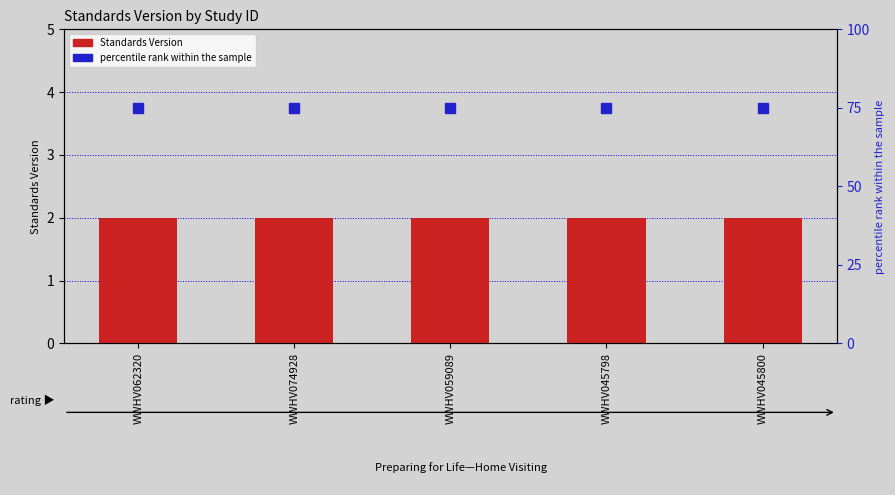

How many groups of bars are there?

5